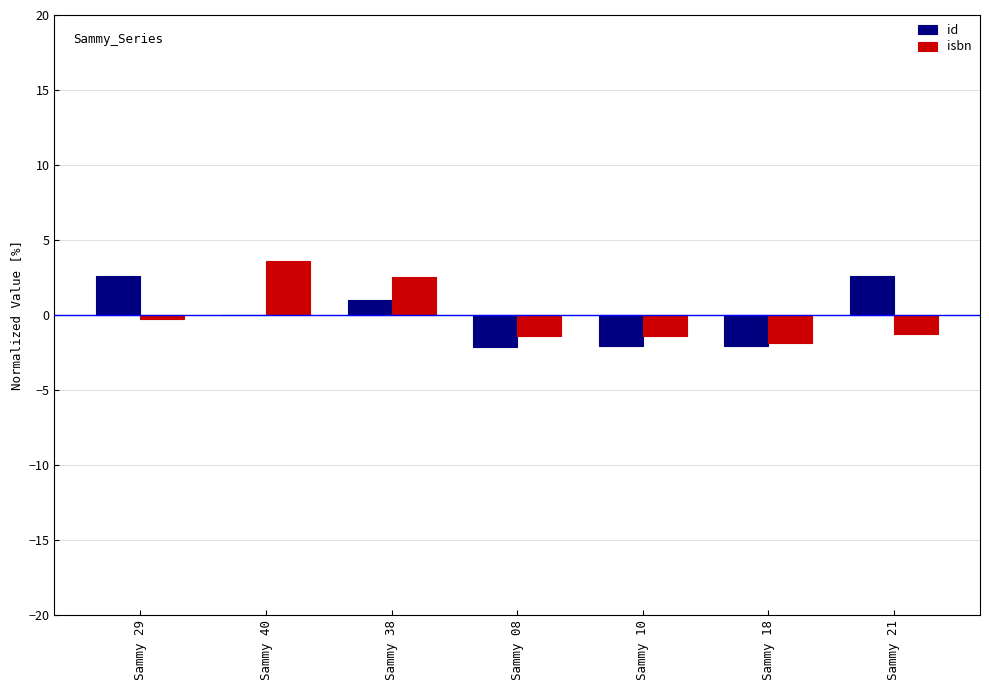

What is the total value across all series at Sammy 38?

3.5